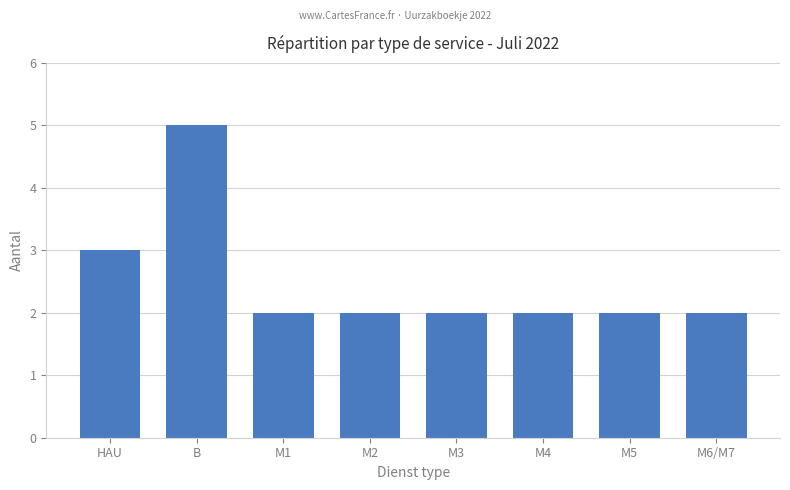

What is the maximum value shown in the chart?

5